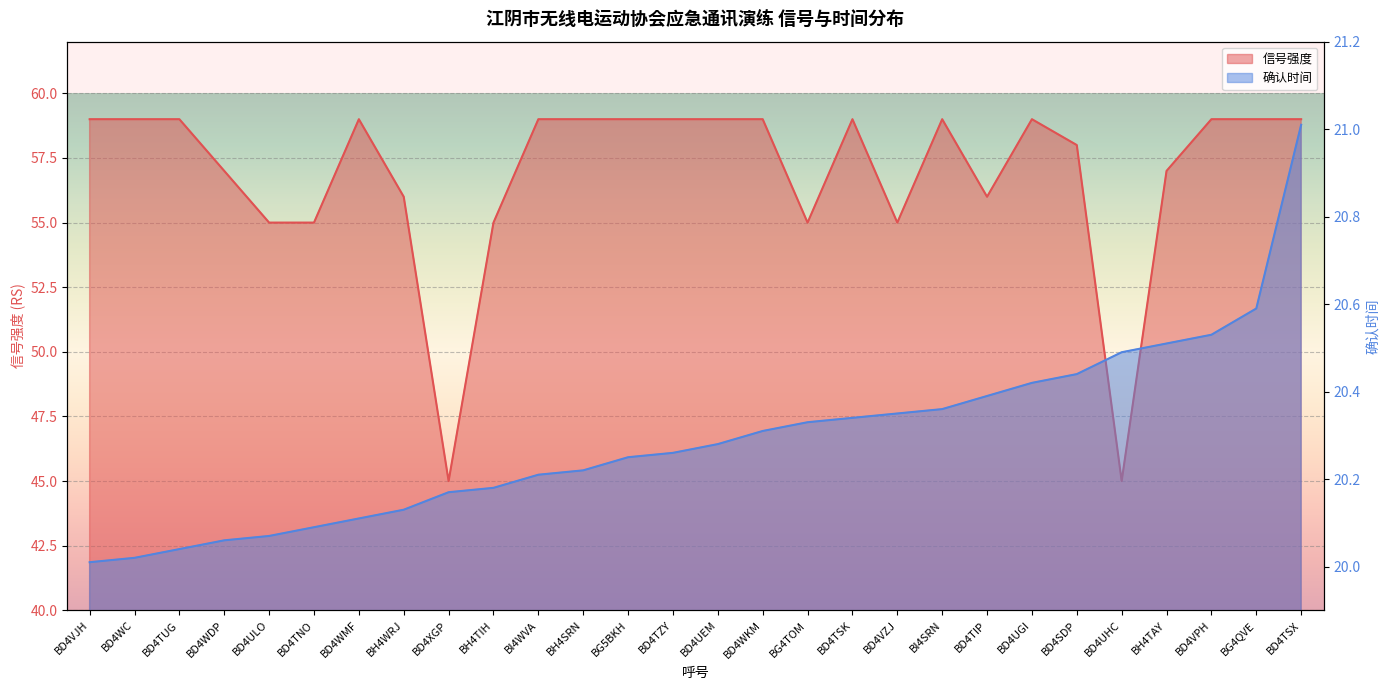

List the series in order of their peak value, lowest first.

确认时间, 信号强度